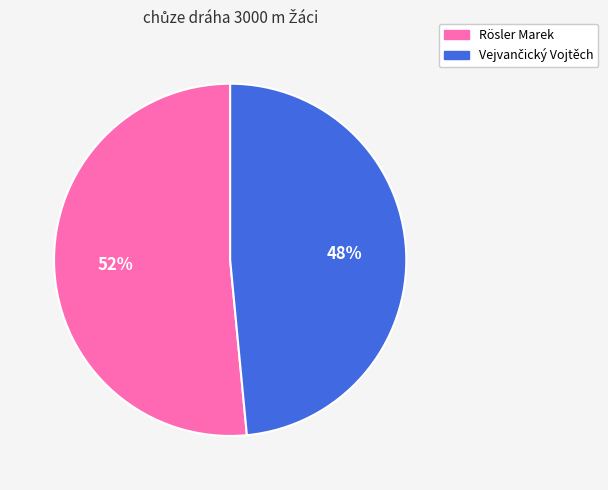

Which slice is the largest?

Rösler Marek